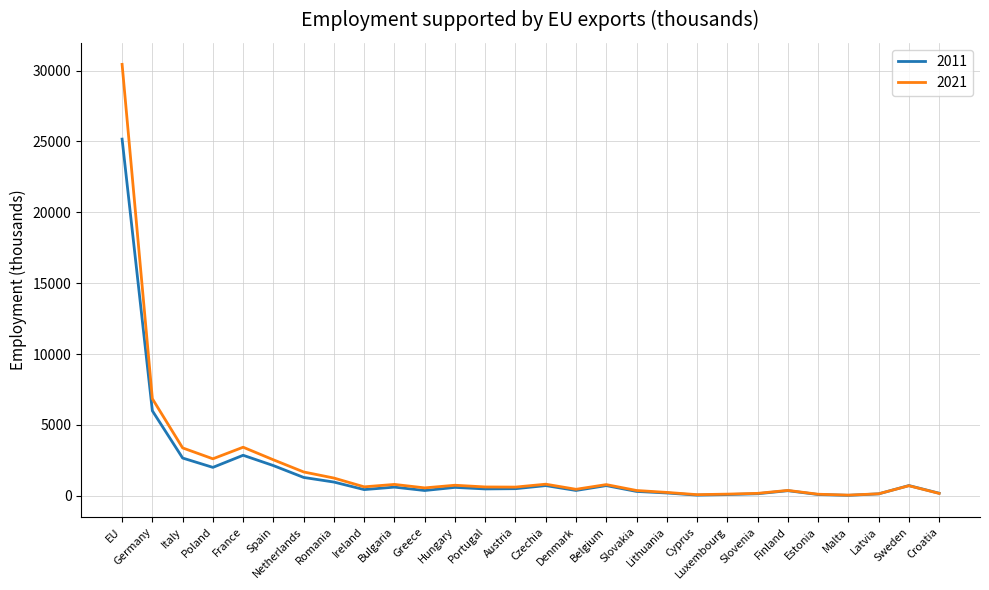

What is the highest value of the 2021 series?

30434.9